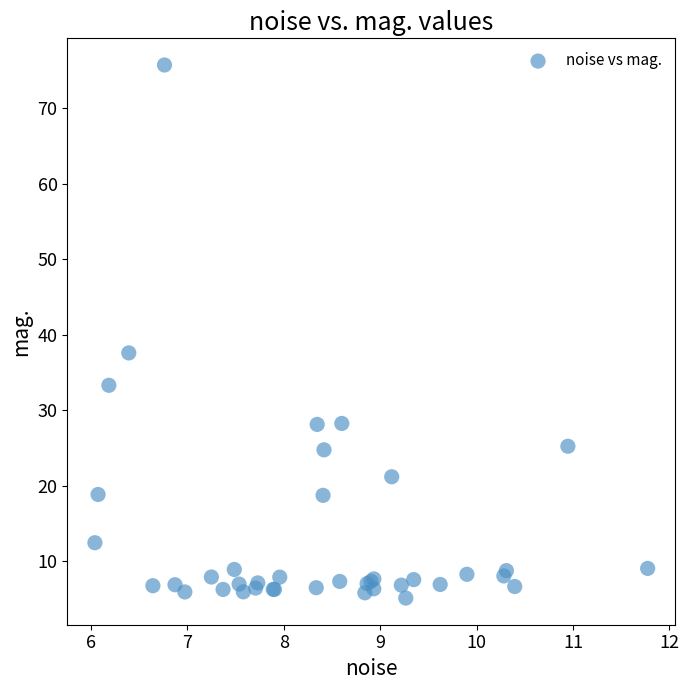

What Y value in the scatter plot is closest to 40?

37.6